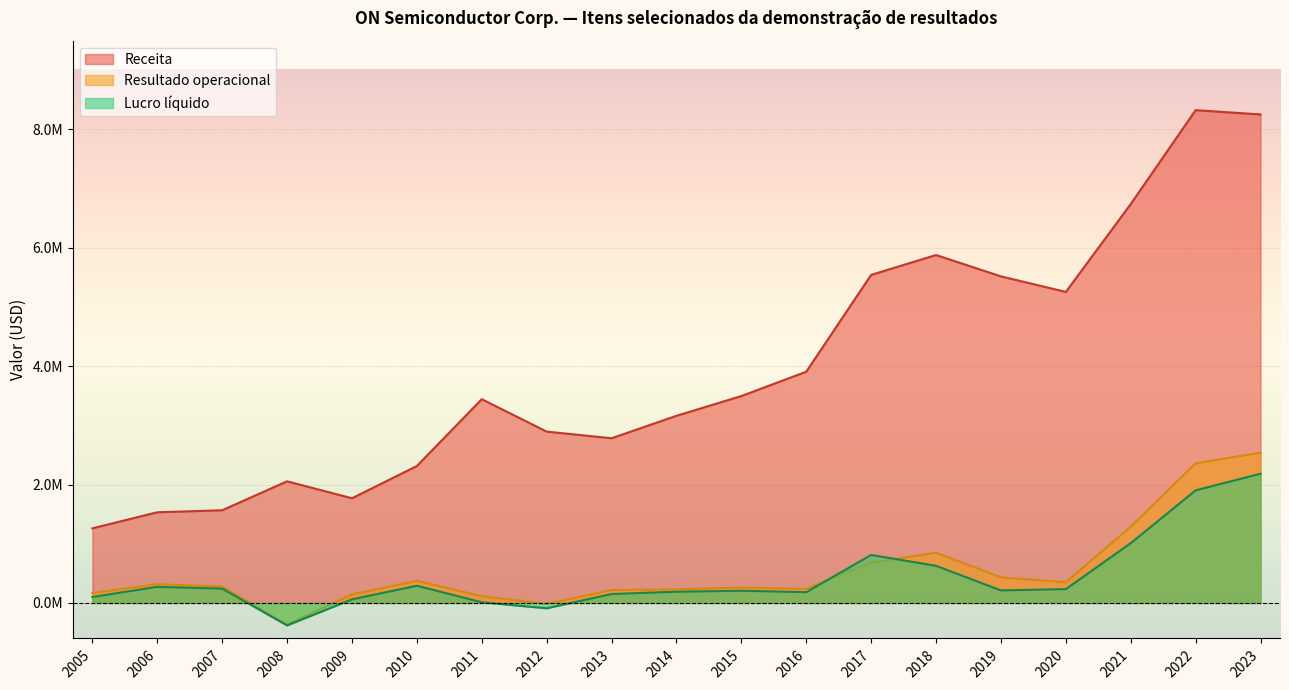

True or false: Lucro liquido and Resultado operacional intersect in this chart.

True